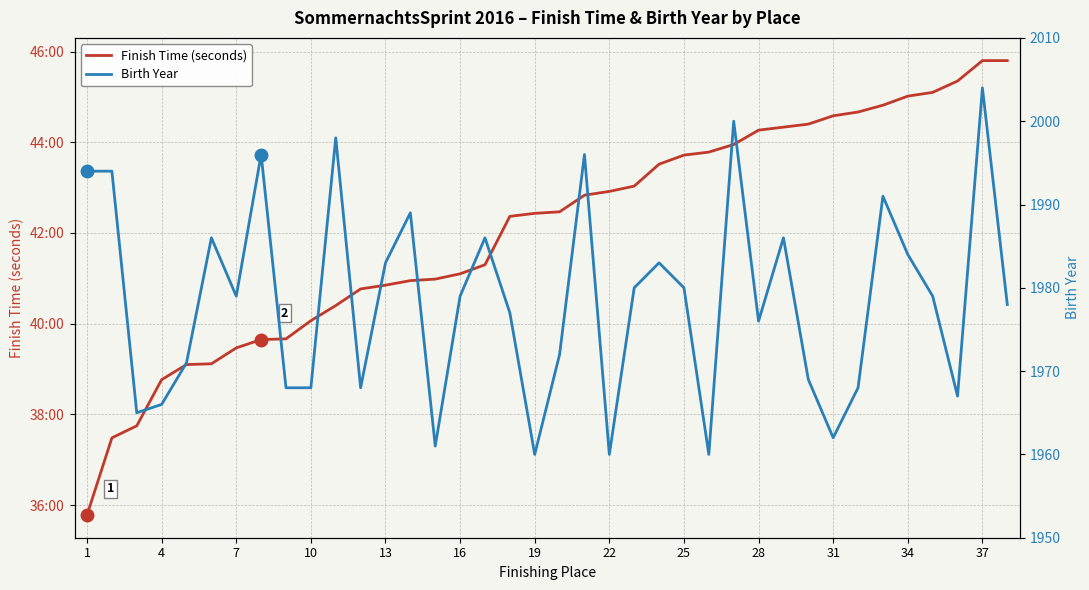

True or false: Birth Year has a value of 1309 at 4.

False